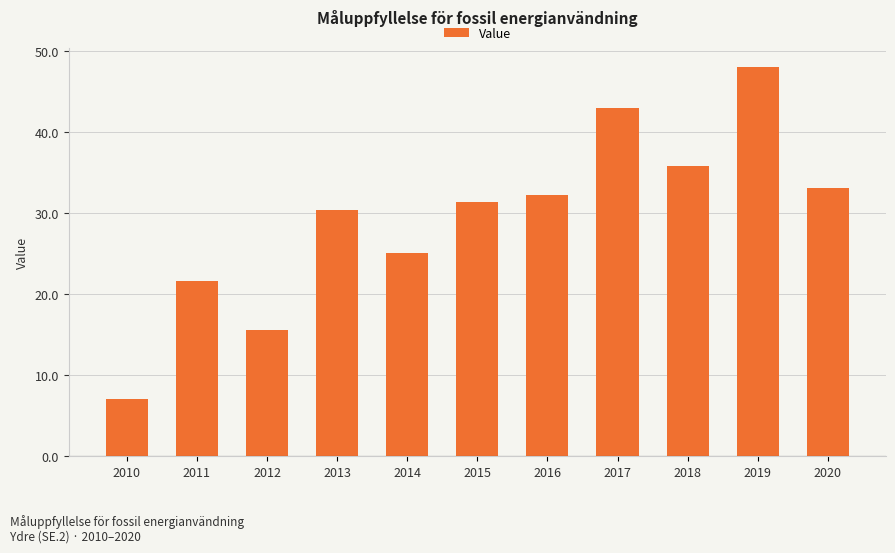

Where does the data first go above 31?

2015